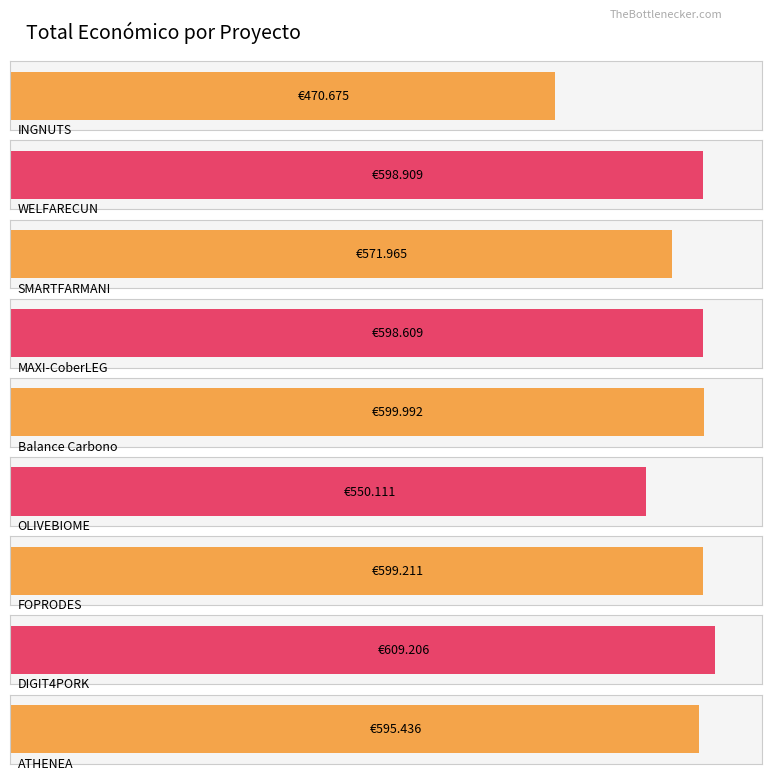

Rank the categories by value from lowest to highest.

INGNUTS, OLIVEBIOME, SMARTFARMANI, ATHENEA, MAXI-CoberLEG, WELFARECUN, FOPRODES, Balance Carbono, DIGIT4PORK